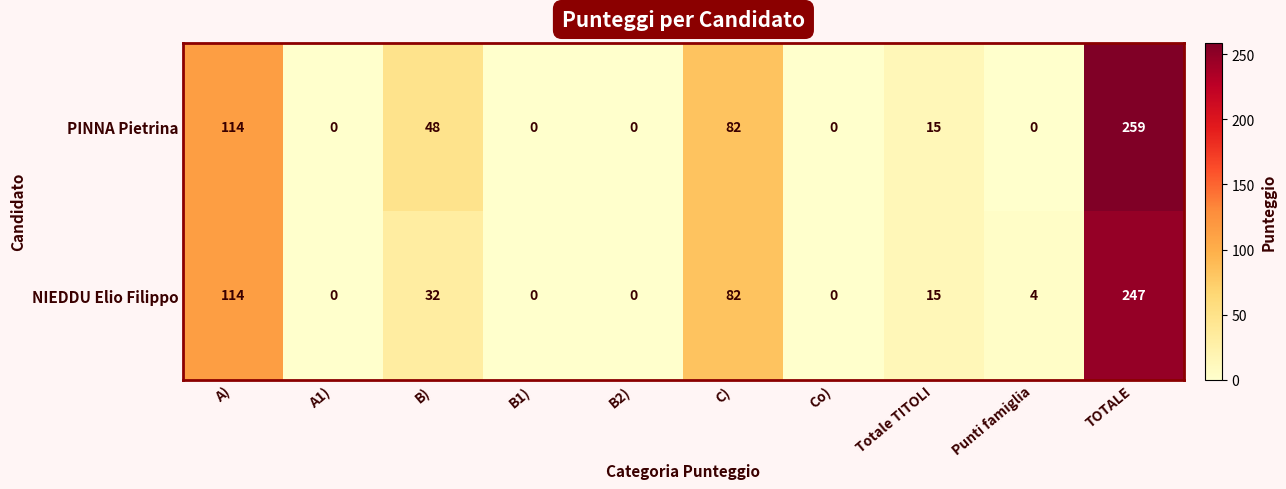

What is the total value across all series at B)?

80